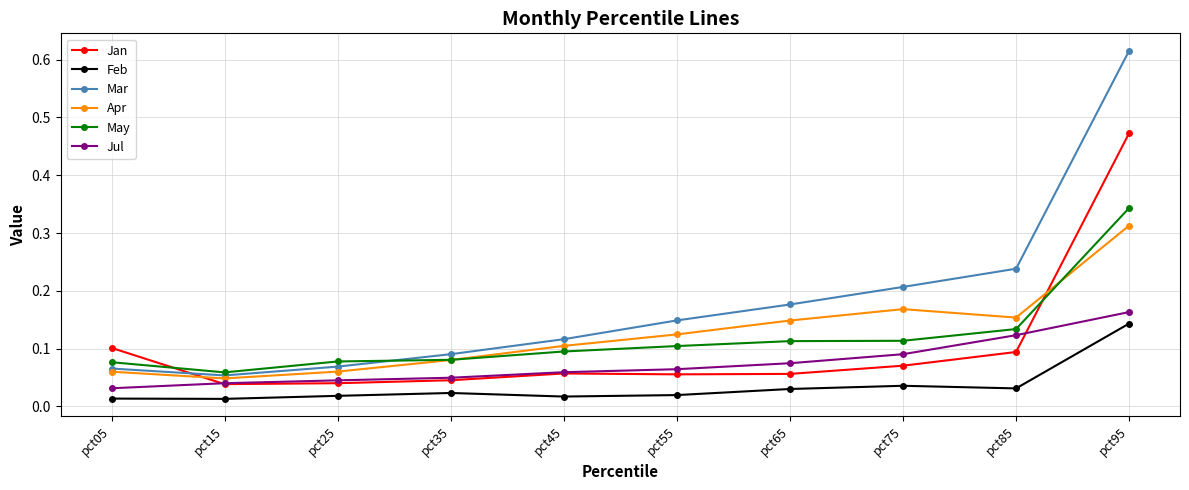

How many Jul values are between 0 and 1?

10